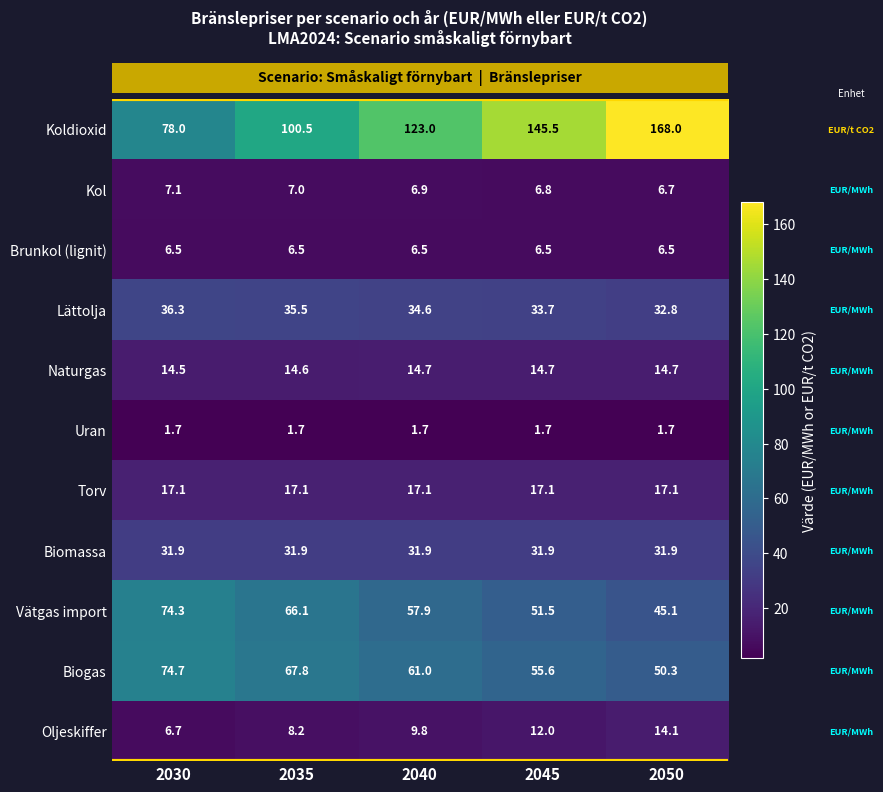

Read the Kol value at 2035.

7.0